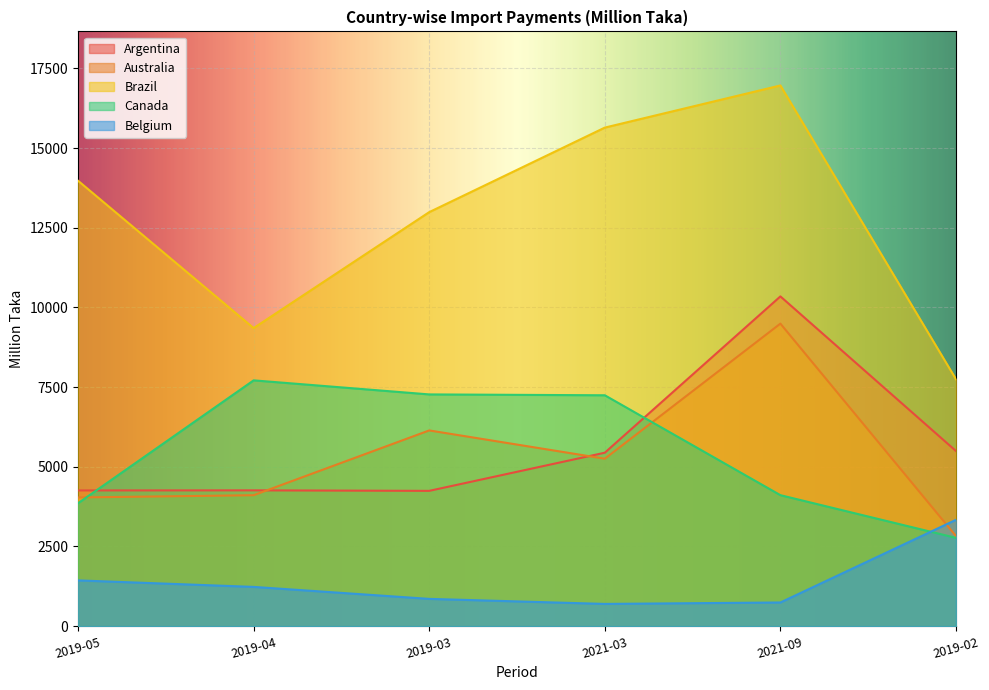

Reading left to right, list all the values displayed in this chart.

Argentina: 4258	4261	4245	5442	10346	5495
Australia: 4038	4108	6141	5254	9492	2827
Brazil: 13975	9352	12990	15642	16964	7747
Canada: 3857	7712	7271	7244	4110	2770
Belgium: 1436	1232	856	698	743	3336